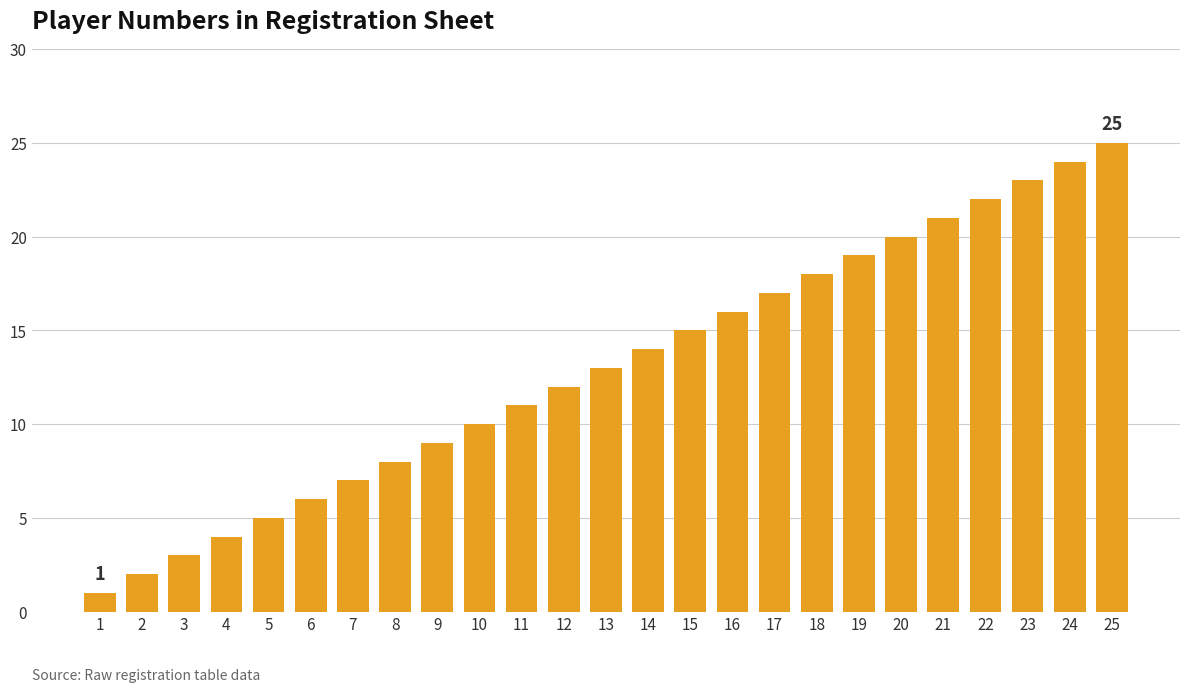

Which has a higher value, 10 or 16?

16